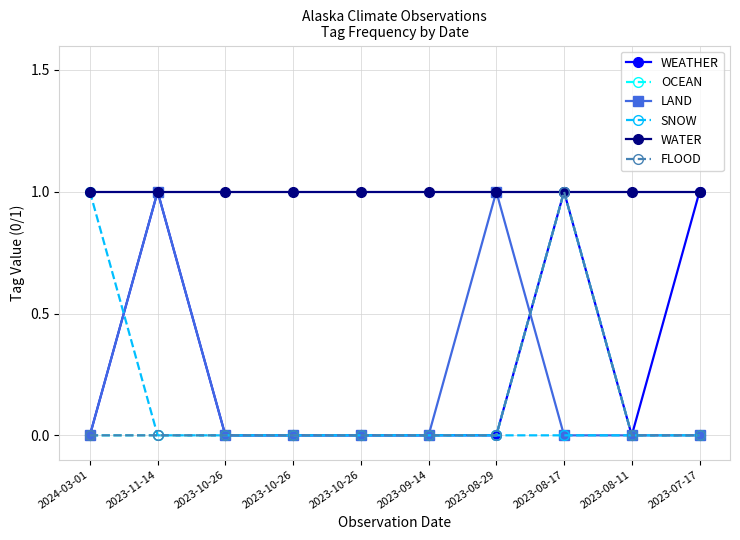

What is the maximum value for OCEAN?

1